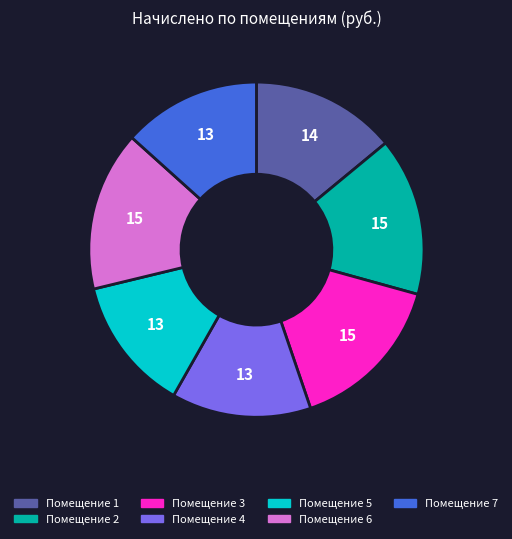

How many slices are in this pie chart?

7